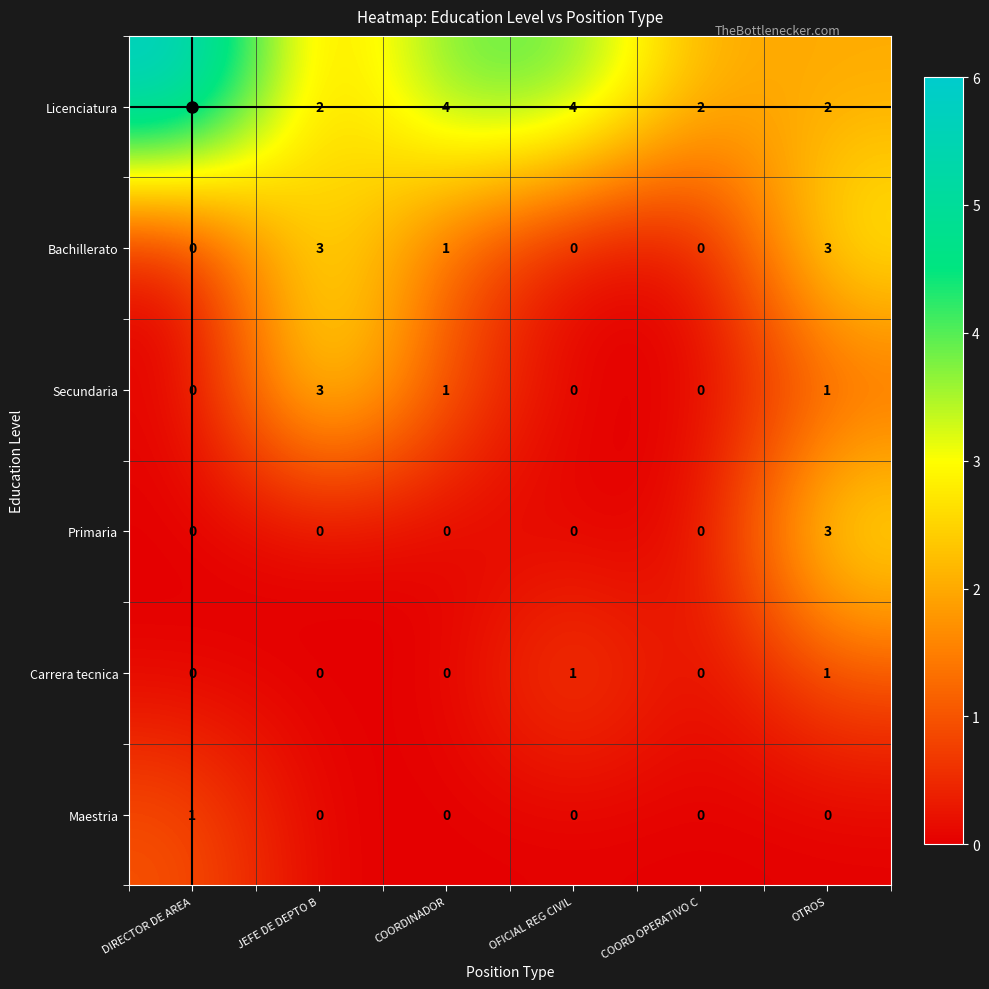

Which series has the largest range (max minus min)?

Licenciatura